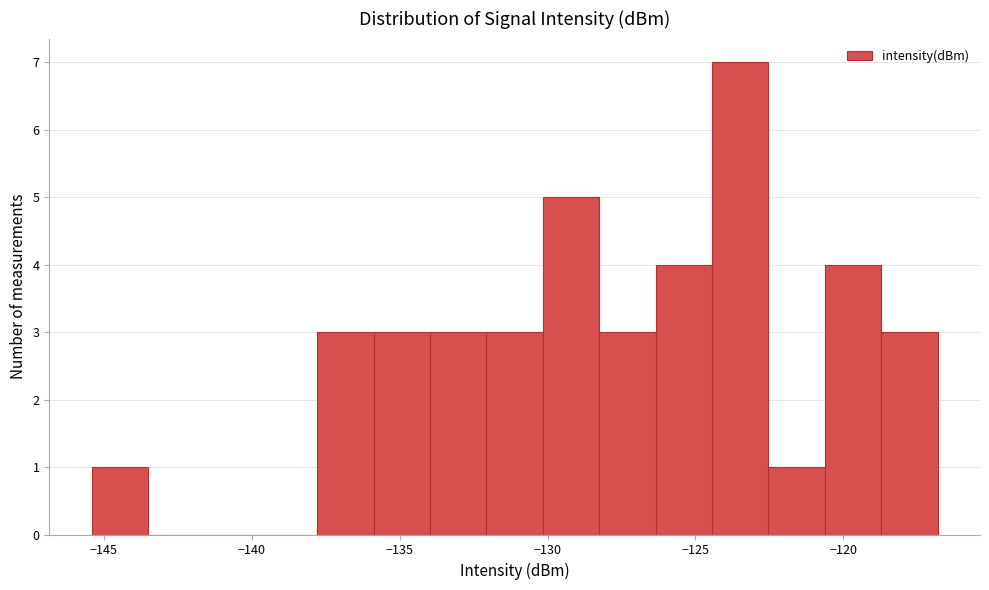

Around what value on the x-axis is the tallest bar? Give the approximate position of its centre, as read against the axis.

-123.5